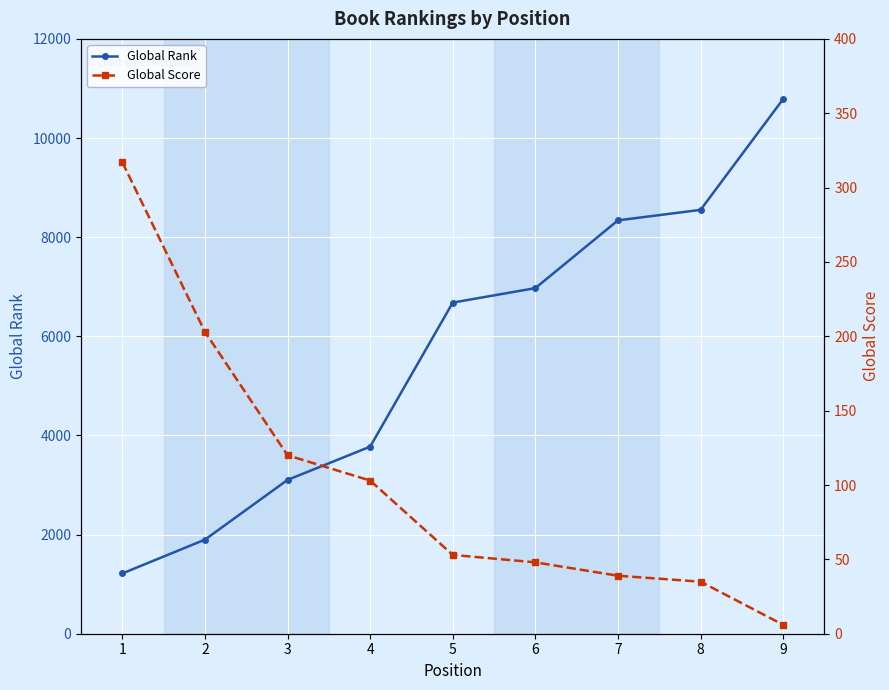

What is the highest value of the Global Rank series?

10787